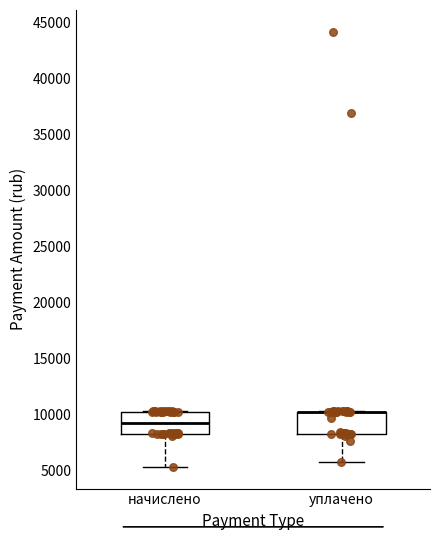

Reading left to right, read every box against the y-axis: the position of its median line, the range the box covers, and the ends of its whiskers. The values are not printed on the chart, so give them approximately, as read against the axis.

начислено: median 9500, box 8500 to 10500, whiskers 5500 to 10500
уплачено: median 10500 (drawn on the box's upper edge), box 8500 to 10500, whiskers 6000 to 10500